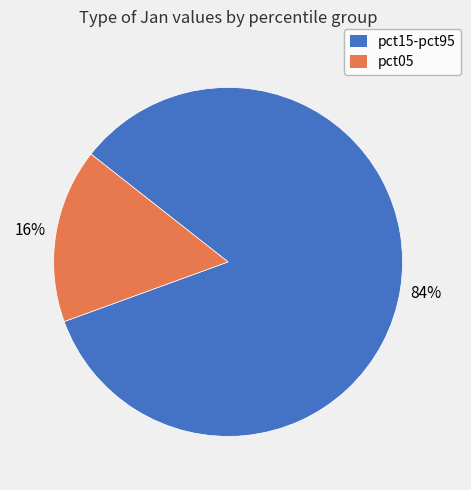

To the nearest percent, what portion does pct15-pct95 represent?

84%